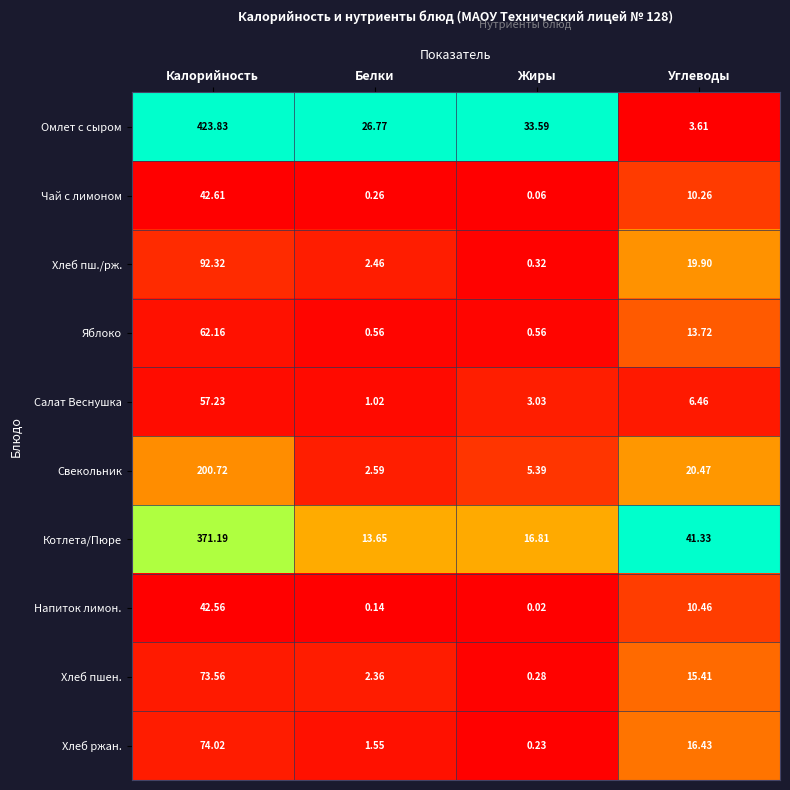

Which series has the widest spread of values?

Омлет с сыром